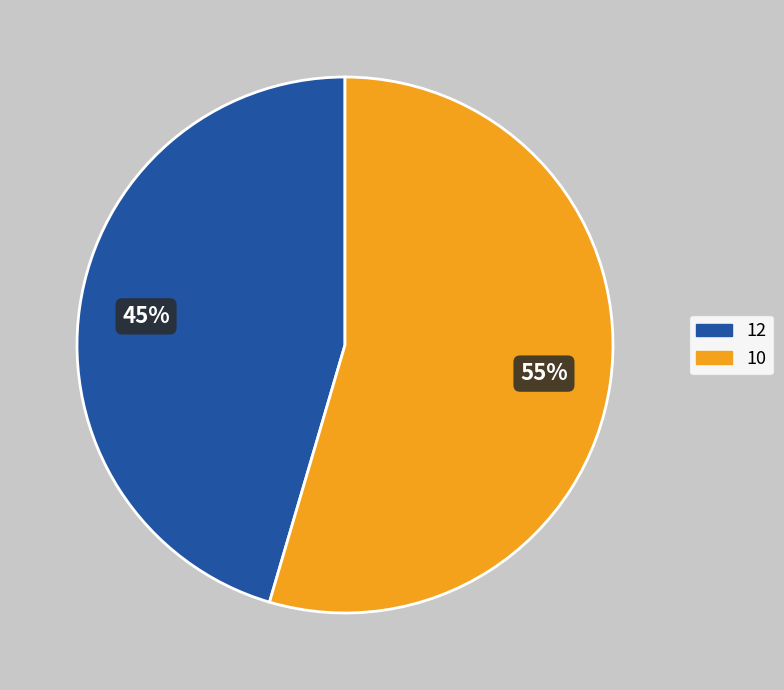

How many segments does this pie chart have?

2